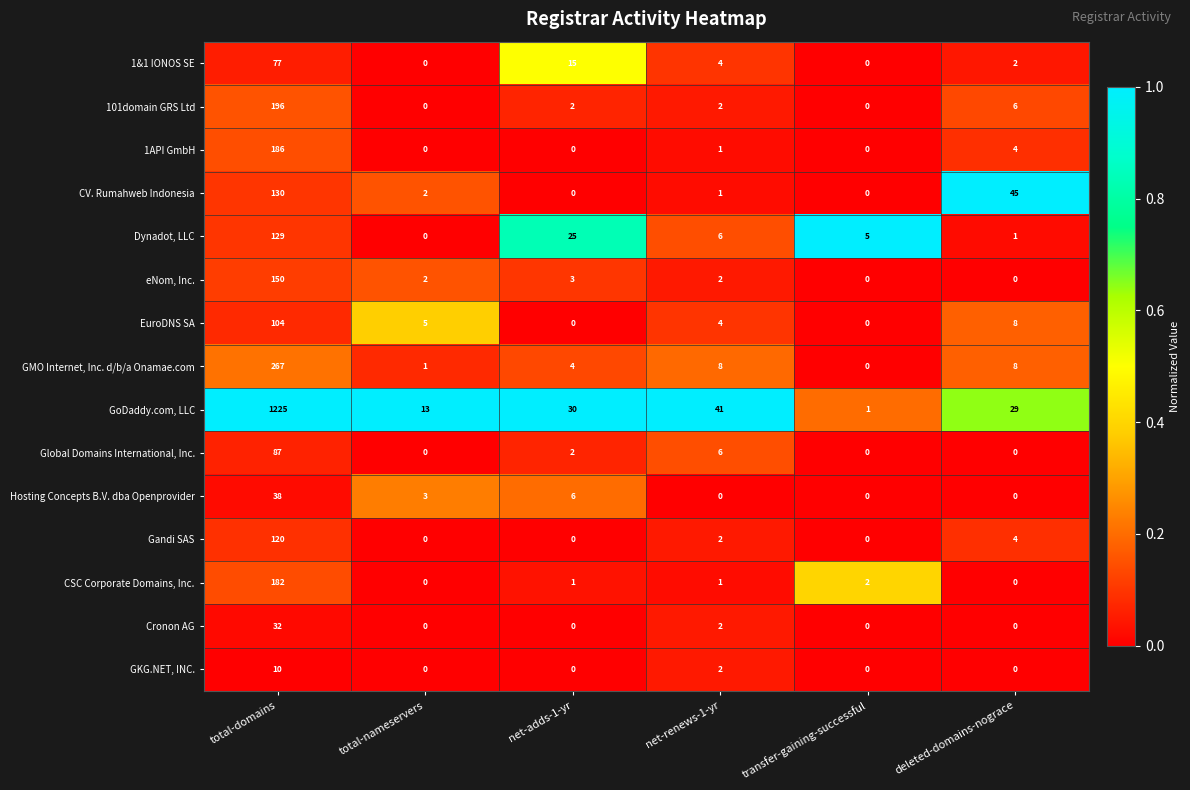

Is it true that GoDaddy.com, LLC equals 13 at total-nameservers?

True